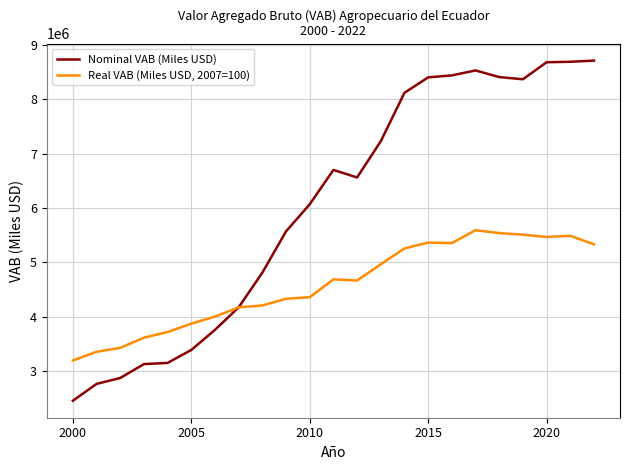

What is the greatest value displayed?

8713905